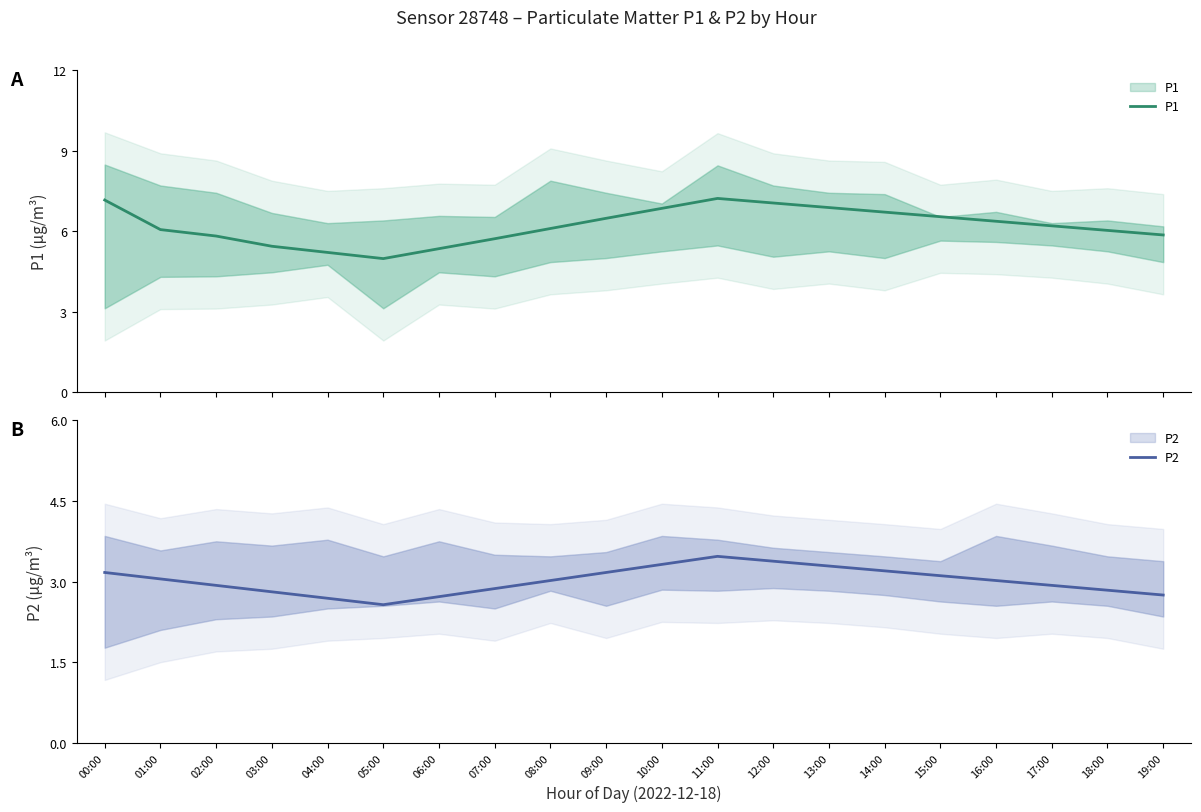

How many lines are shown in the chart?

2